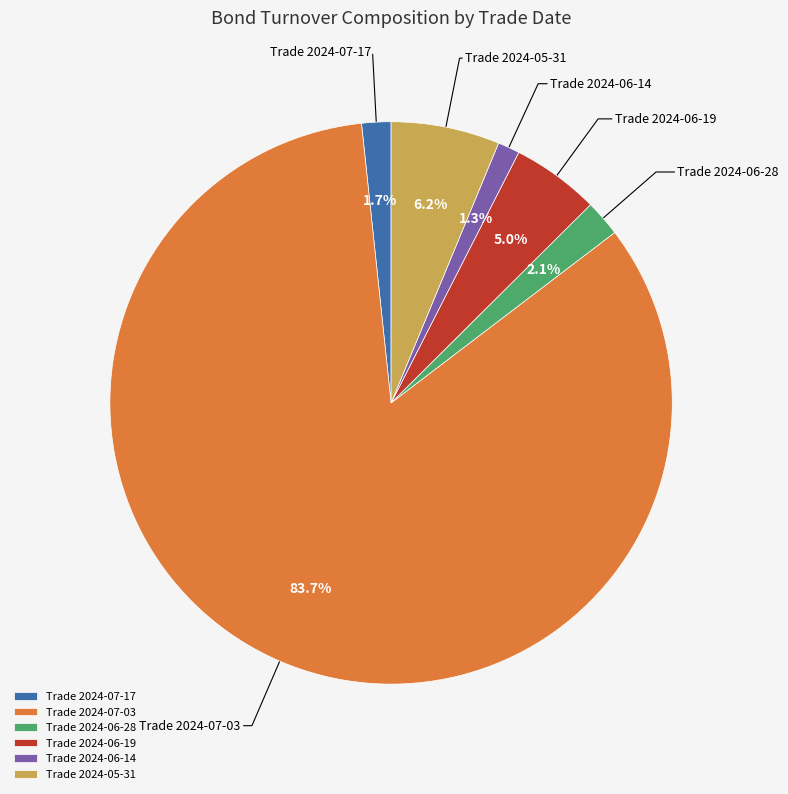

What is the ratio of the value at Trade 2024-06-19 to the value at Trade 2024-06-28?

2.4